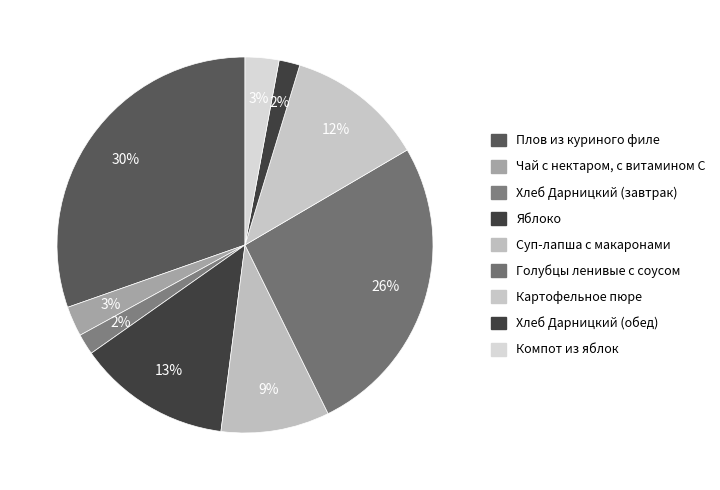

Count the number of slices in the pie.

9